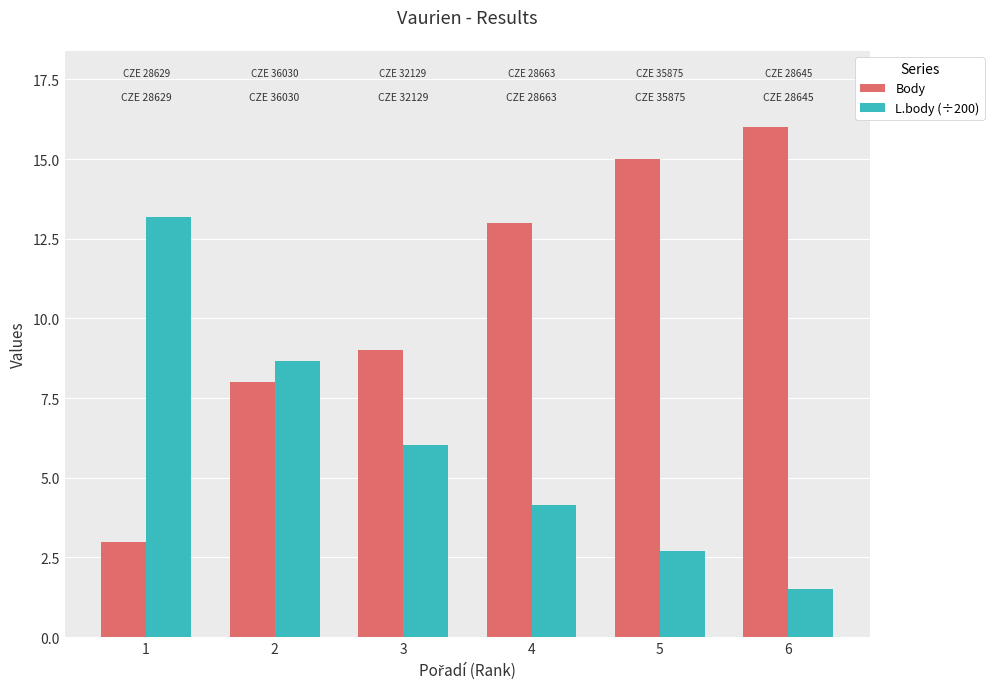

How many values in the L.body (÷200) series exceed 6?

3